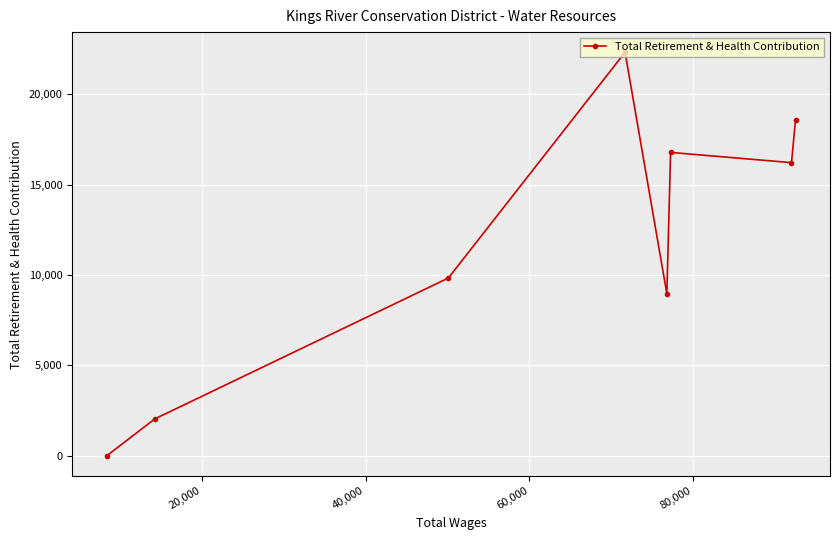

What is the difference between the maximum and minimum values?

22312